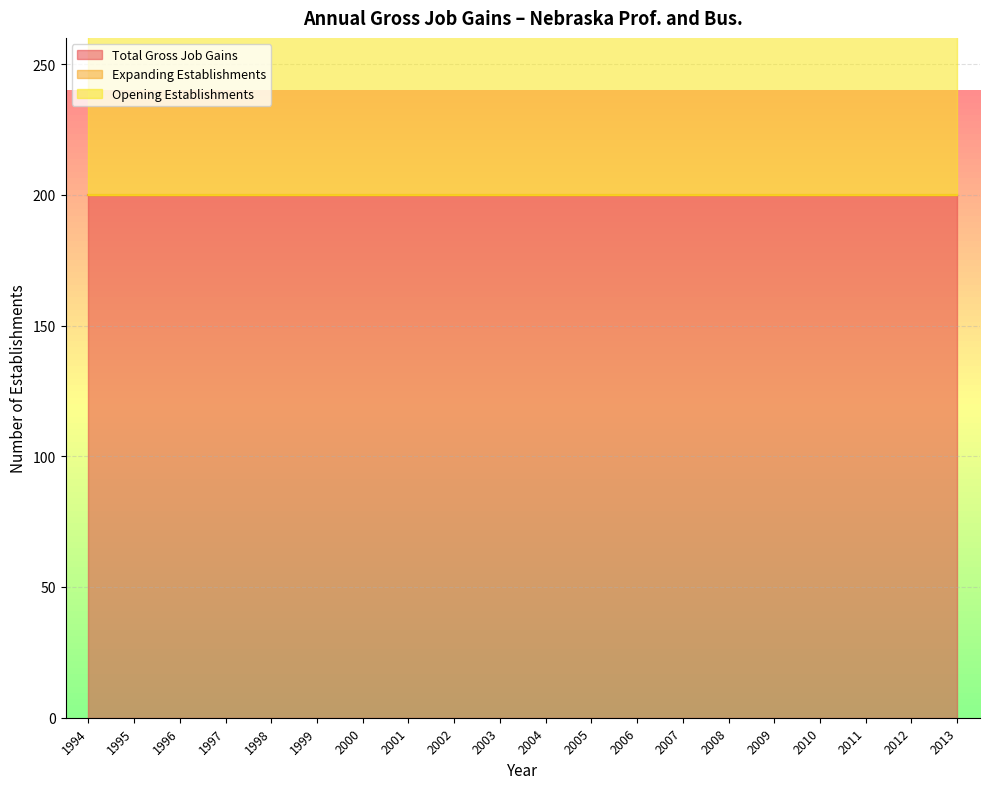

Count the number of categories in the chart.

20